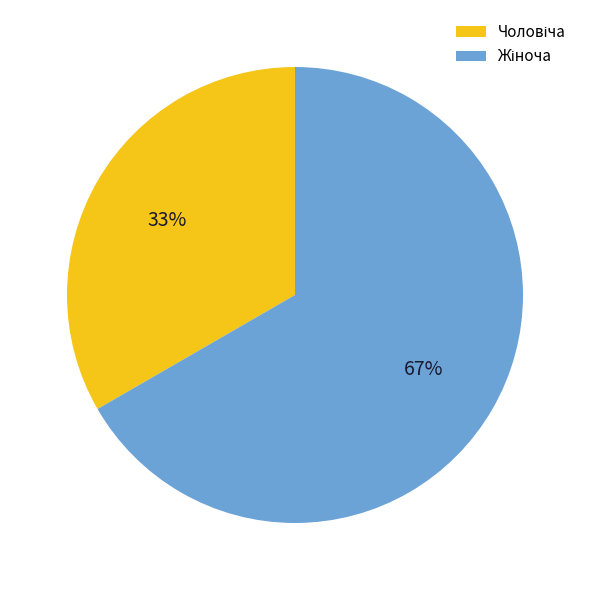

To the nearest percent, what is the average slice percentage?

50%